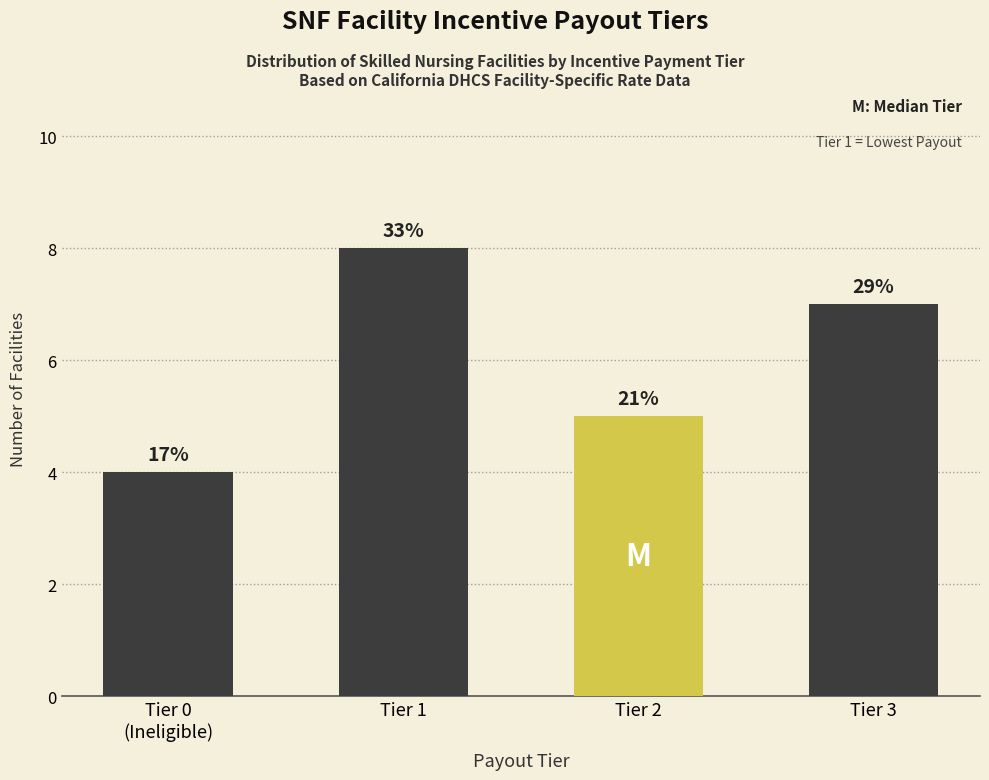

Are the bars grouped side by side (vs. stacked)?

No